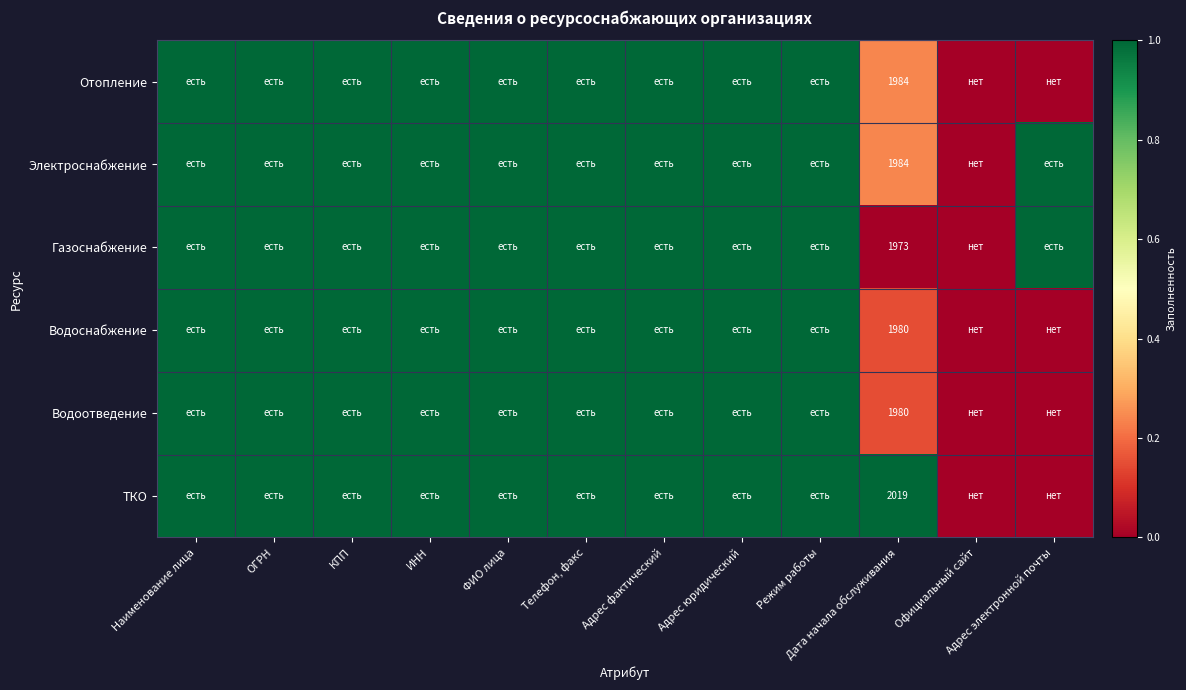

At how many categories does at least one series exceed 0?

11